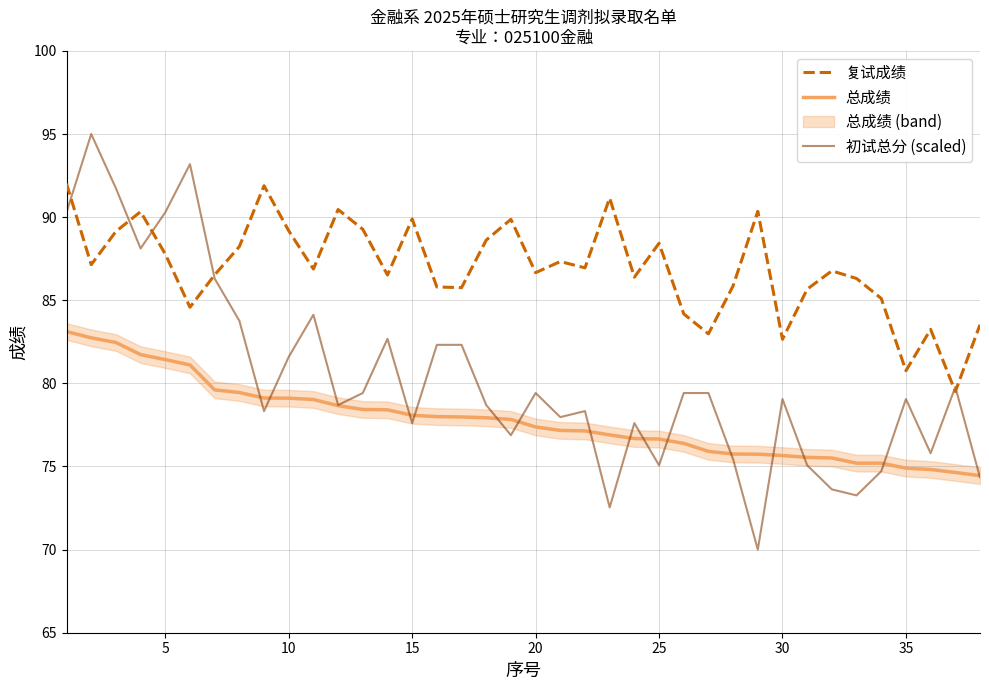

The 初试总分 (scaled) series shows 75.1 at 25. True or false?

True